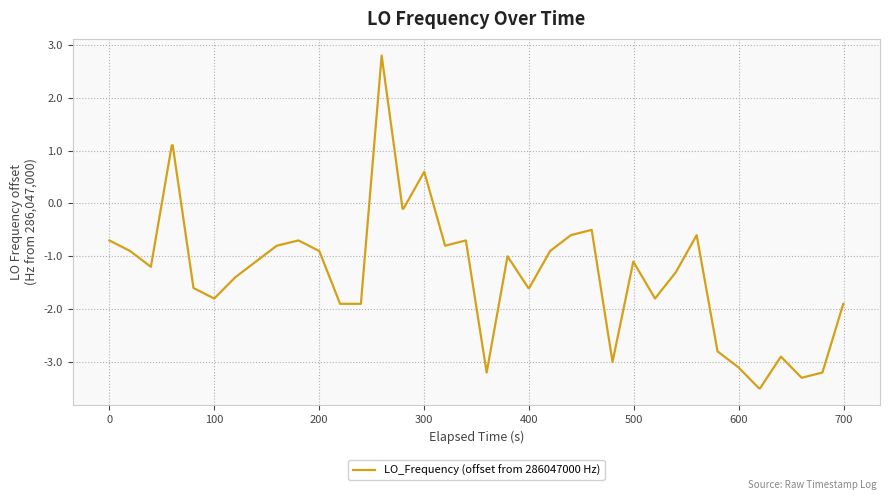

What is the minimum value shown in the chart?

-3.5